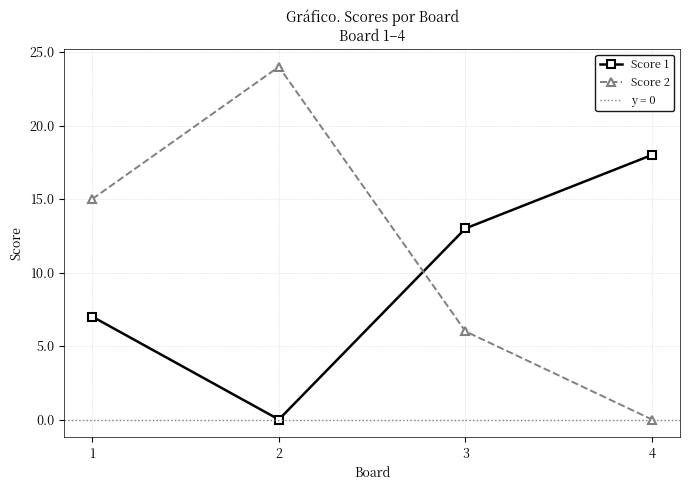

Is it true that Score 1 equals 0 at 2?

True